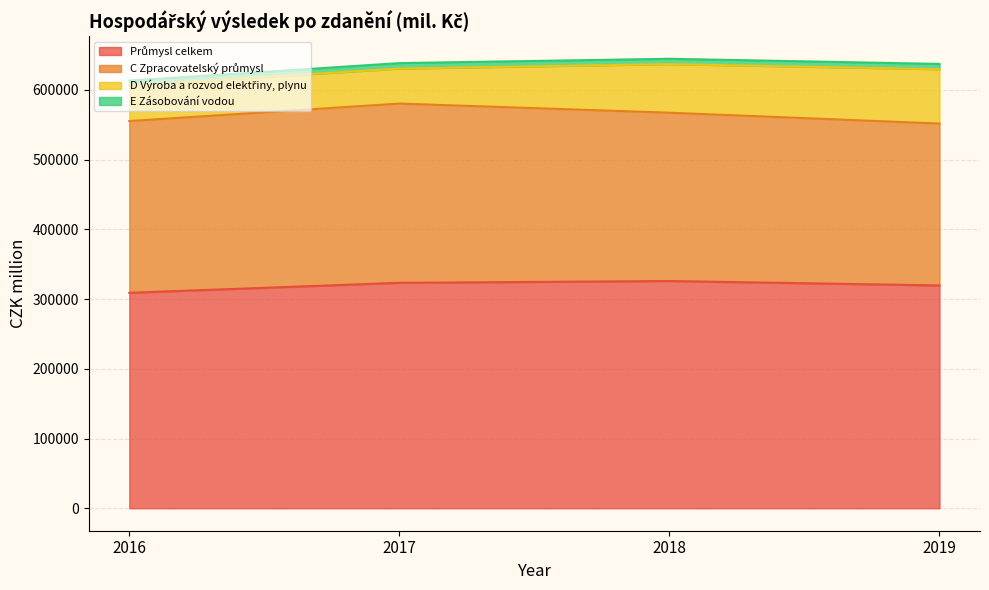

What is the average value of the Průmysl celkem series?

319402